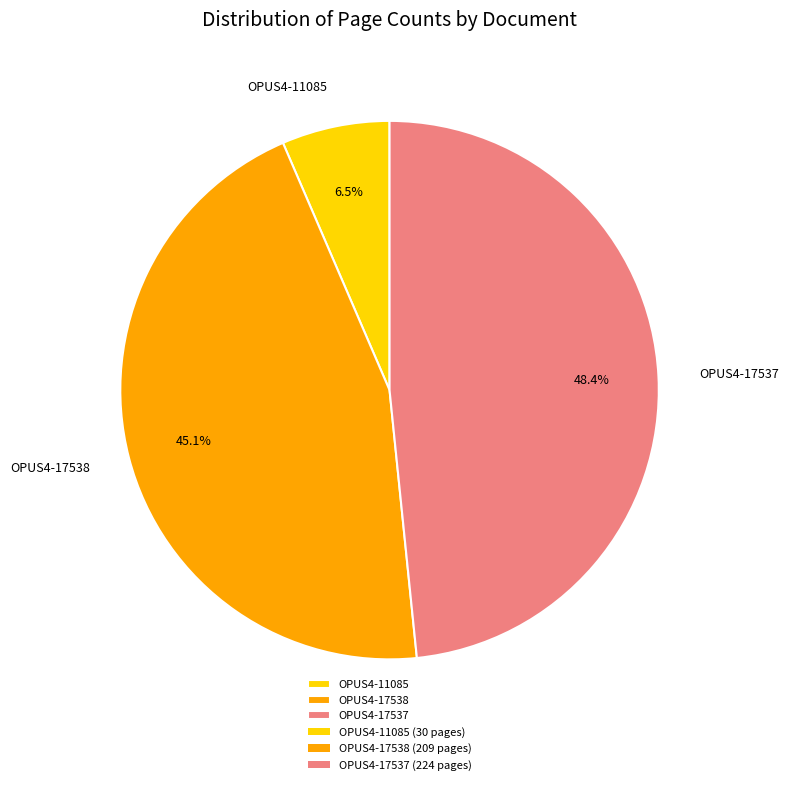

How many segments does this pie chart have?

3